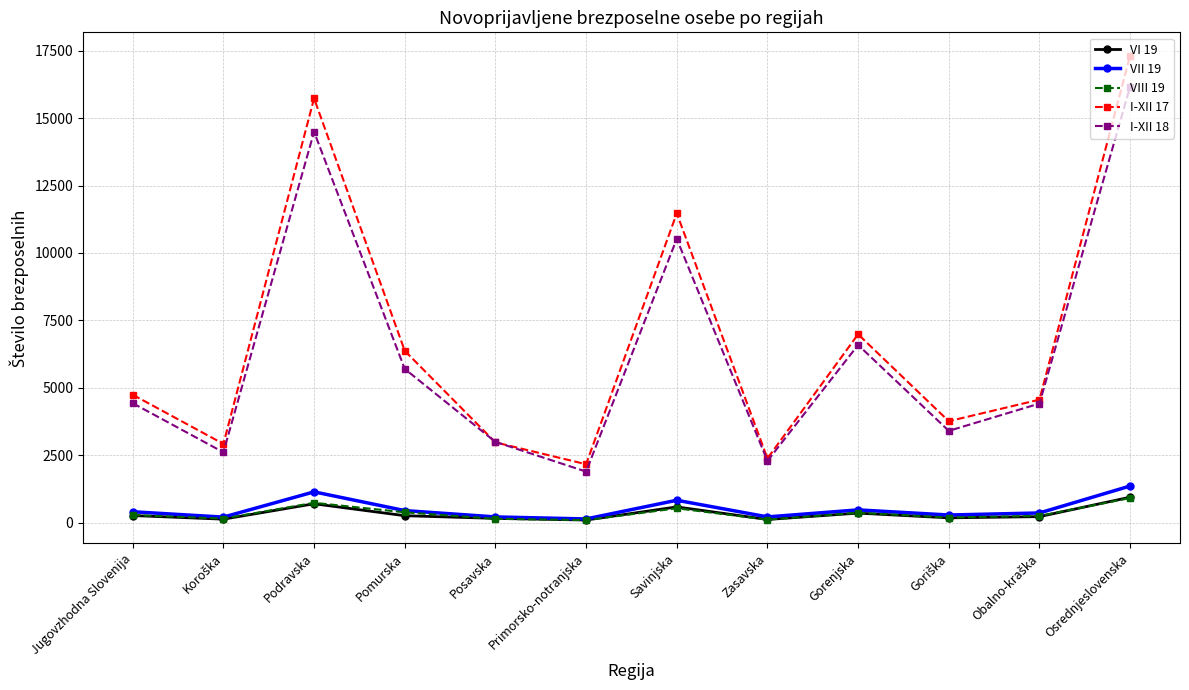

What is the label of the 4th point from the right?

Gorenjska